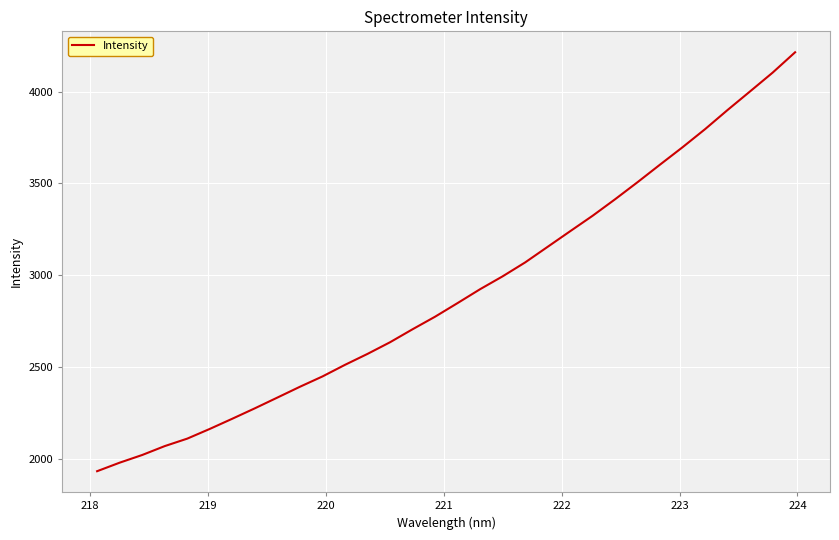

What is the maximum value shown in the chart?

4215.4